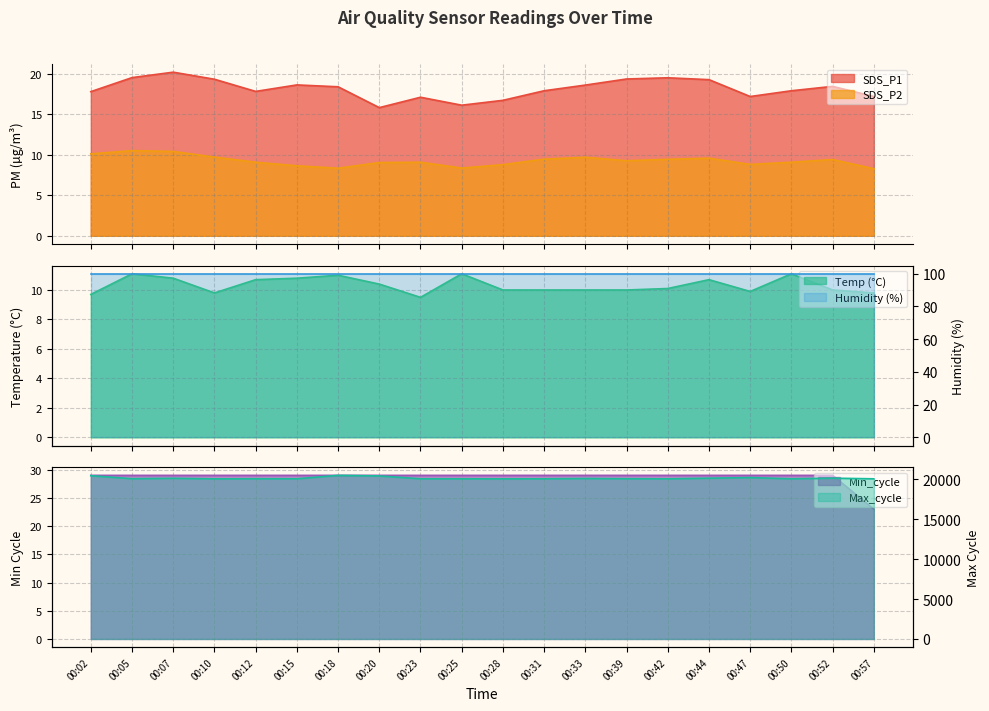

True or false: SDS_P1 and SDS_P2 cross at least once.

False